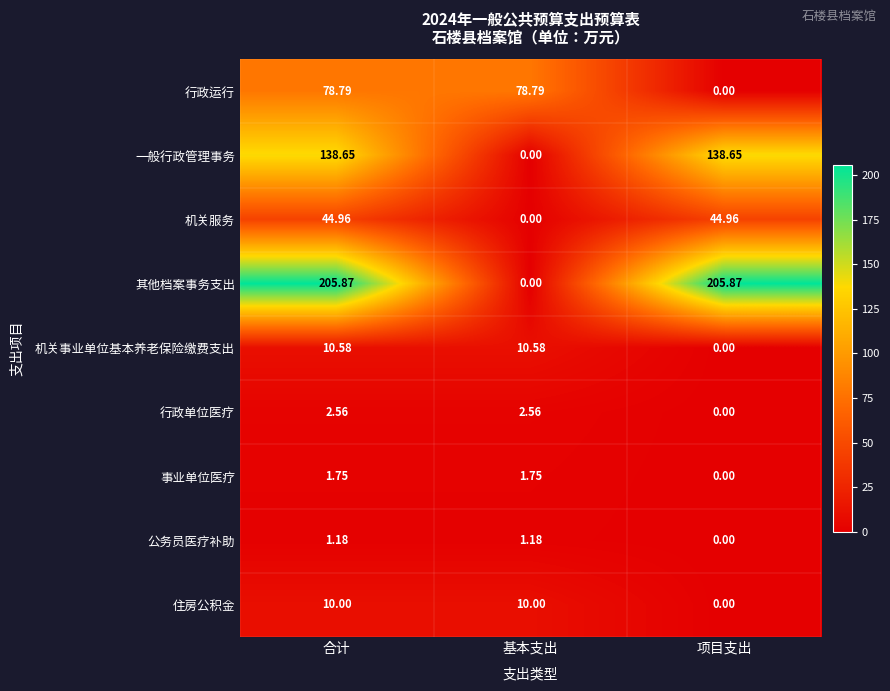

What is the spread (max minus min) of values at 合计?

204.7